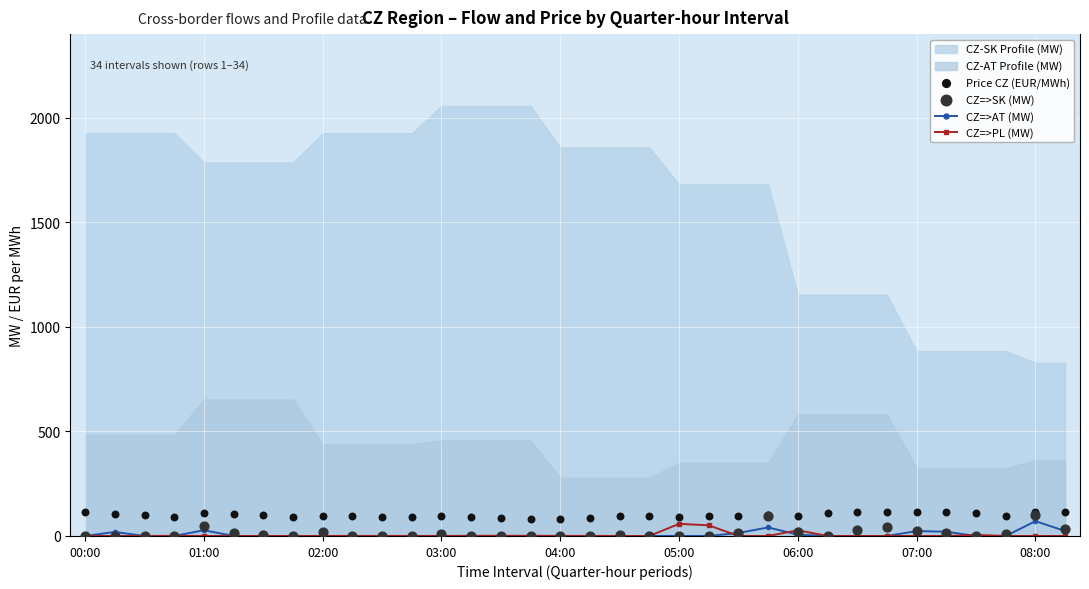

What is the maximum value for CZ=>AT (MW)?

70.6